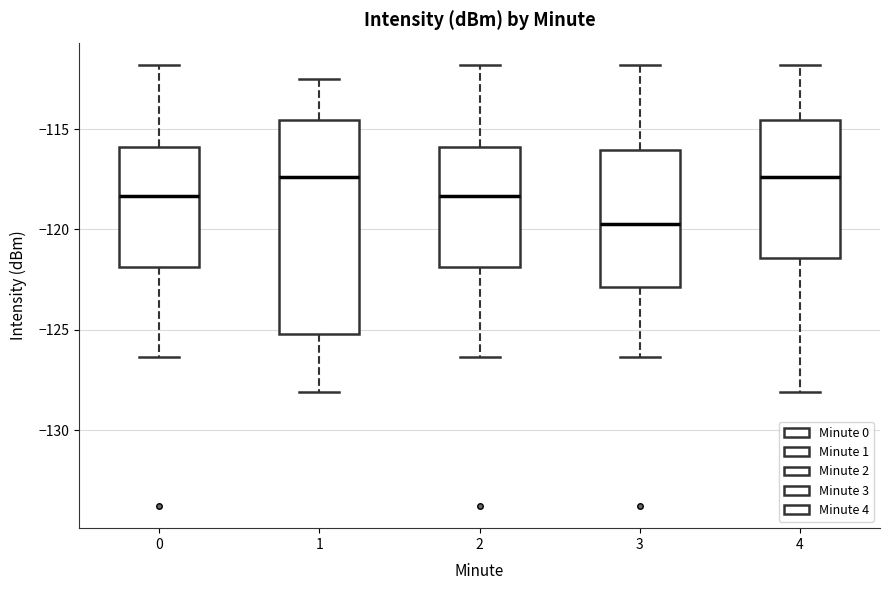

Reading left to right, read every box against the y-axis: the position of its median line, the range the box covers, and the ends of its whiskers. The values are not printed on the chart, so give them approximately, as read against the axis.

0: median -118.5, box -122.0 to -116.0, whiskers -126.5 to -112.0
1: median -117.5, box -125.0 to -114.5, whiskers -128.0 to -112.5
2: median -118.5, box -122.0 to -116.0, whiskers -126.5 to -112.0
3: median -119.5, box -123.0 to -116.0, whiskers -126.5 to -112.0
4: median -117.5, box -121.5 to -114.5, whiskers -128.0 to -112.0